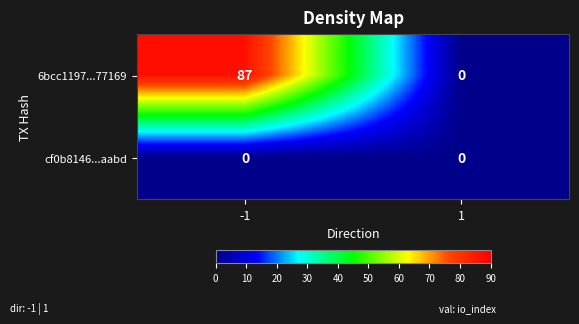

Is it true that 6bcc1197...77169 equals 29 at 1?

False